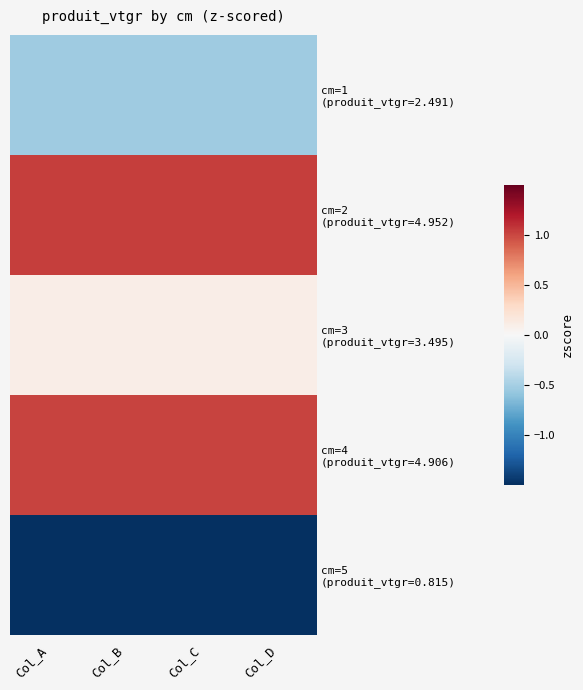

At how many categories does at least one series exceed -1?

4